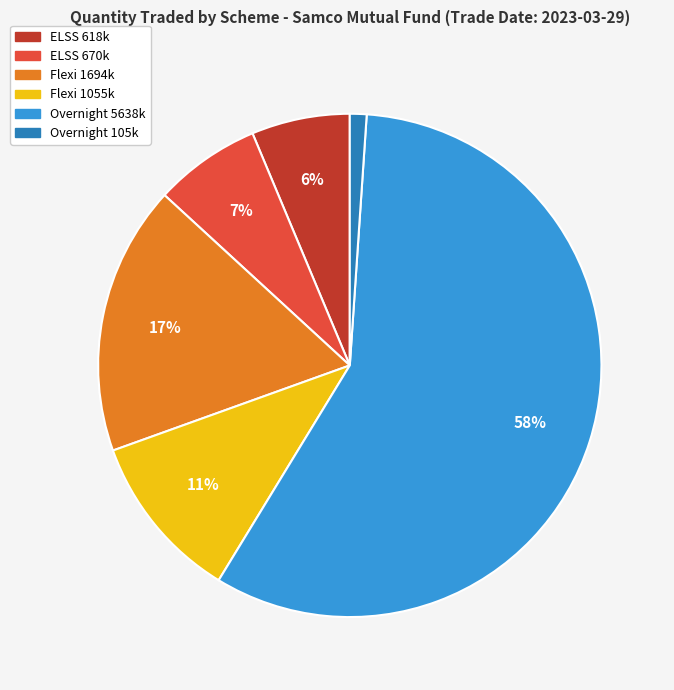

To the nearest percent, what is the average slice percentage?

17%